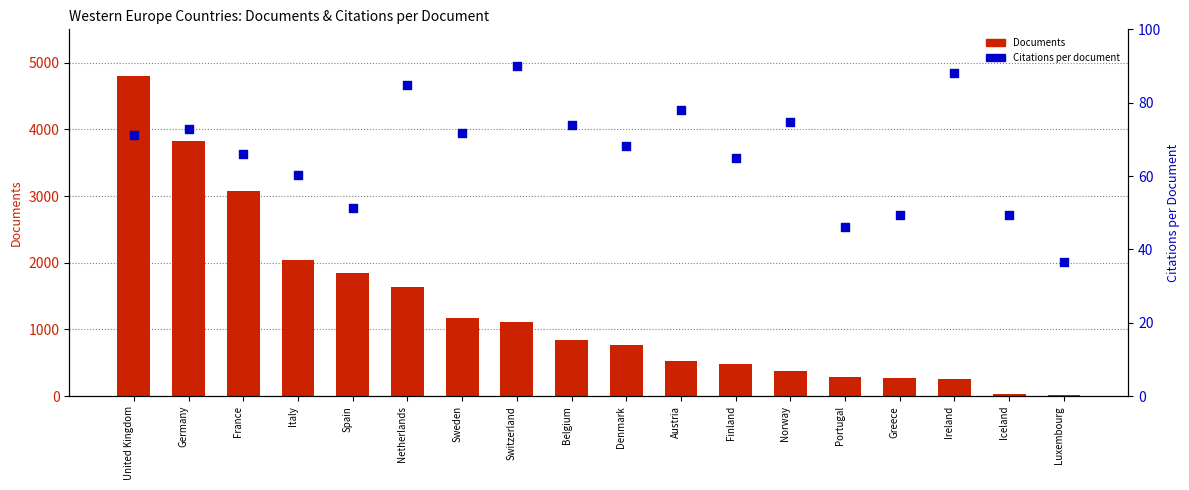

Which series has the widest spread of Y values?

Documents